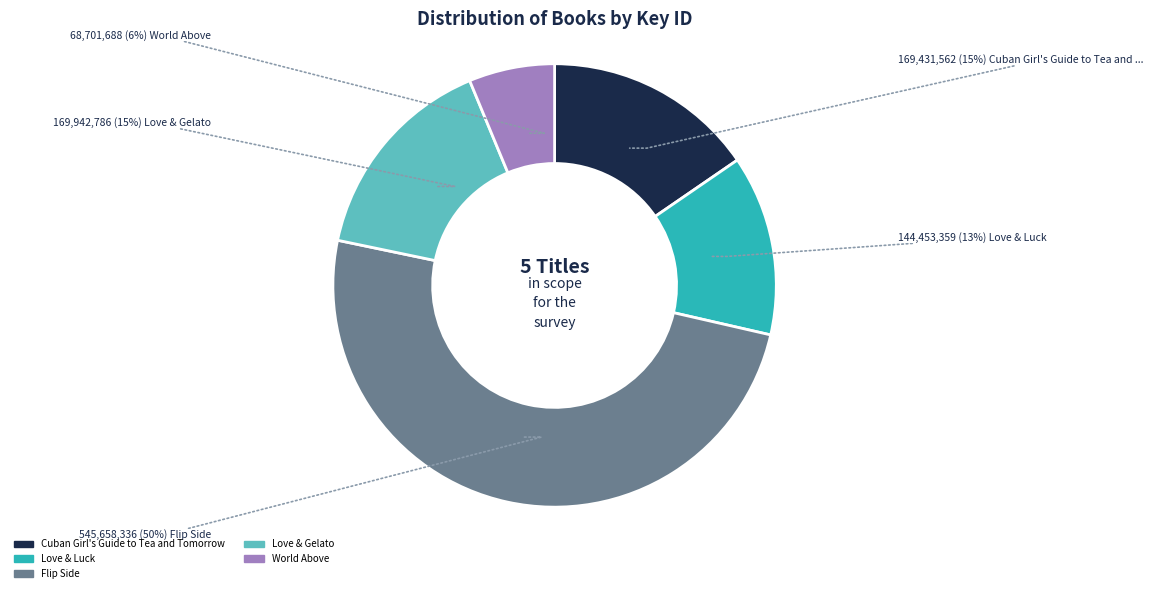

How many slices are in this pie chart?

5